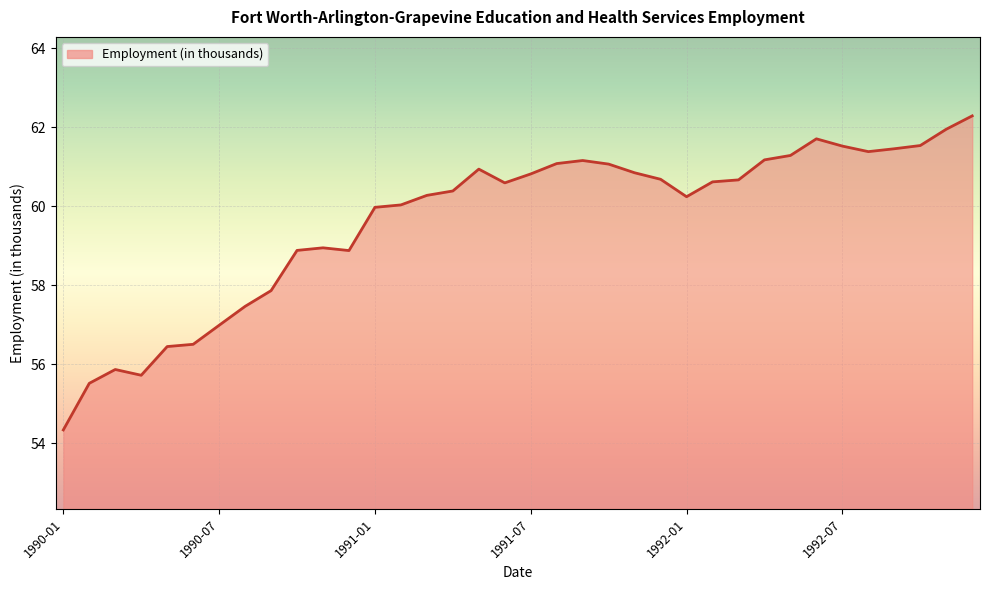

What is the difference between the maximum and minimum values?

8.0